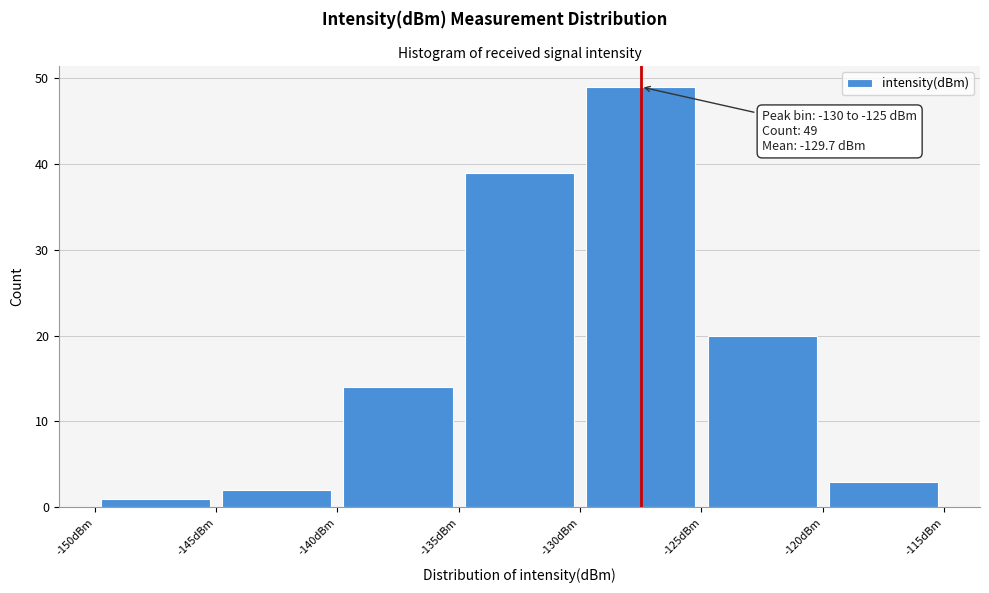

Which range on the x-axis has the tallest bar?

-130 to -125